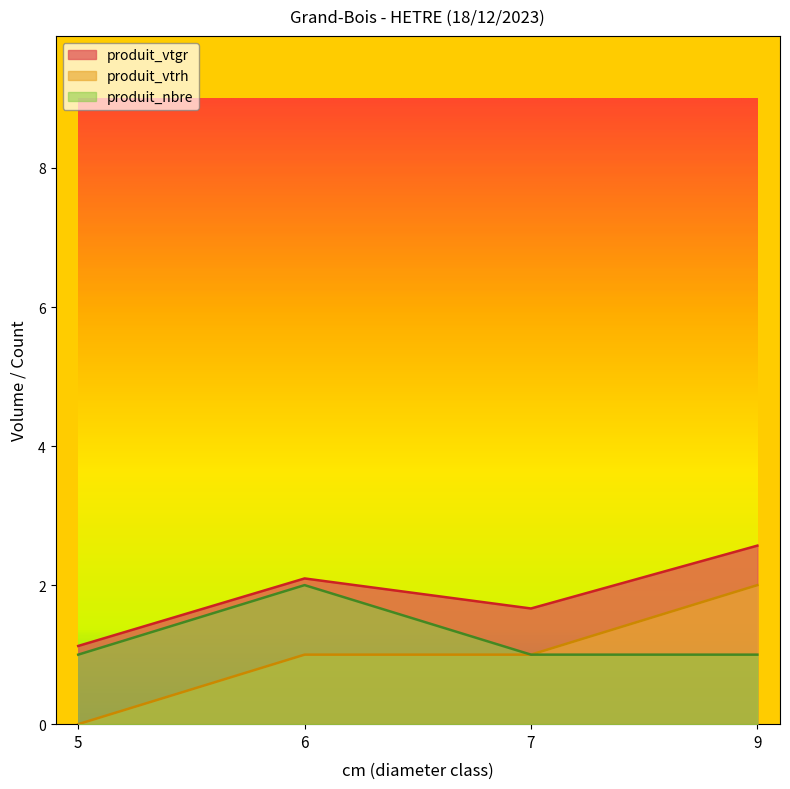

In produit_vtgr, how many points are lower than both neighbors (excluding endpoints)?

1